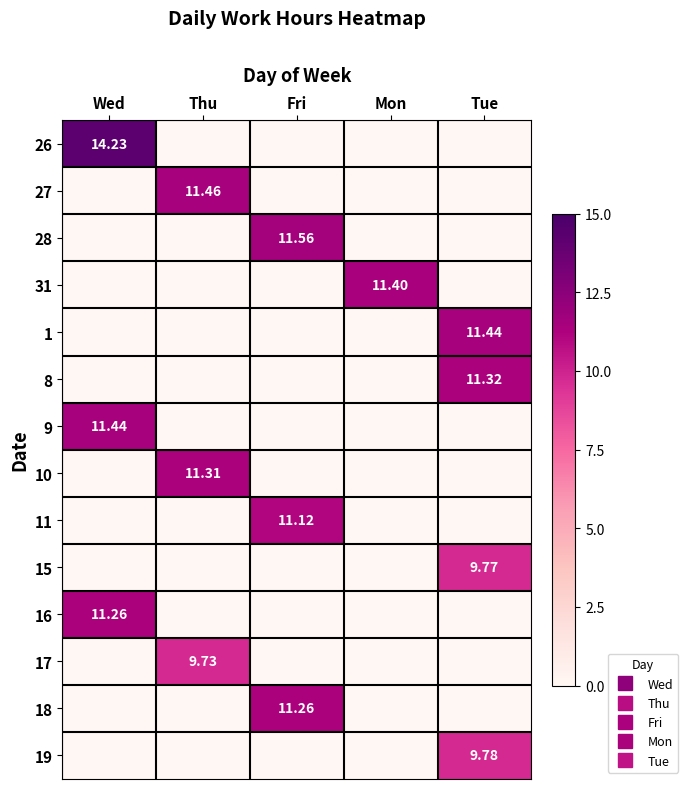

The 28 series shows 0.0 at Tue. True or false?

True